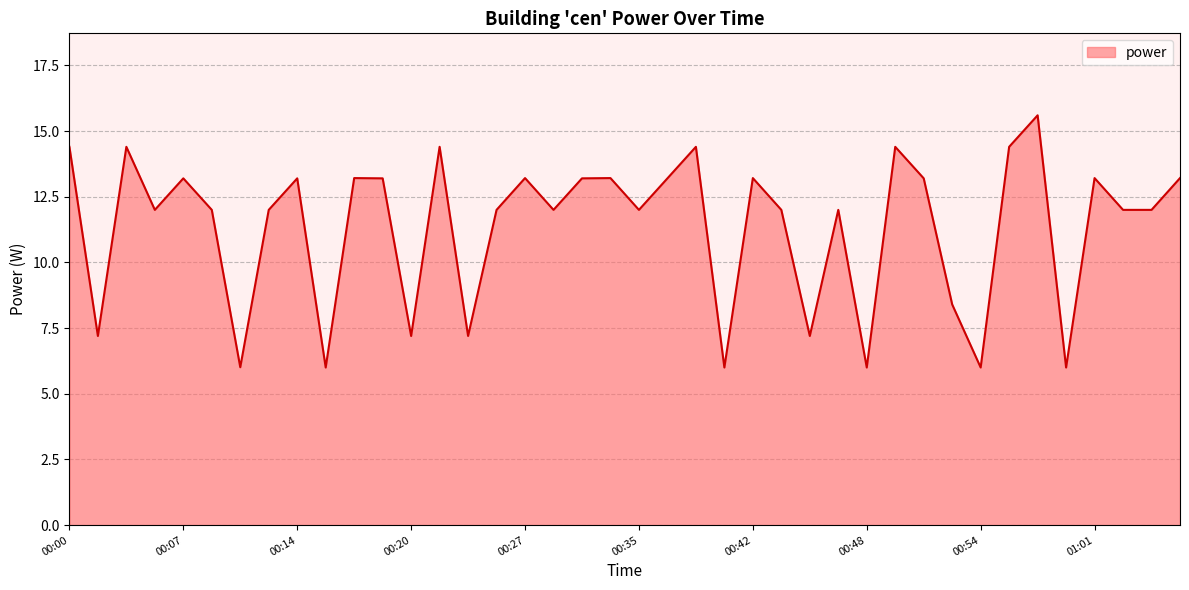

What is the greatest value displayed?

15.6